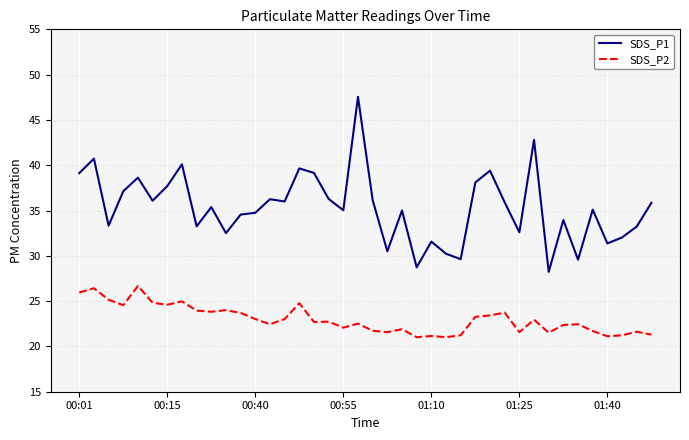

True or false: SDS_P1 and SDS_P2 intersect in this chart.

False